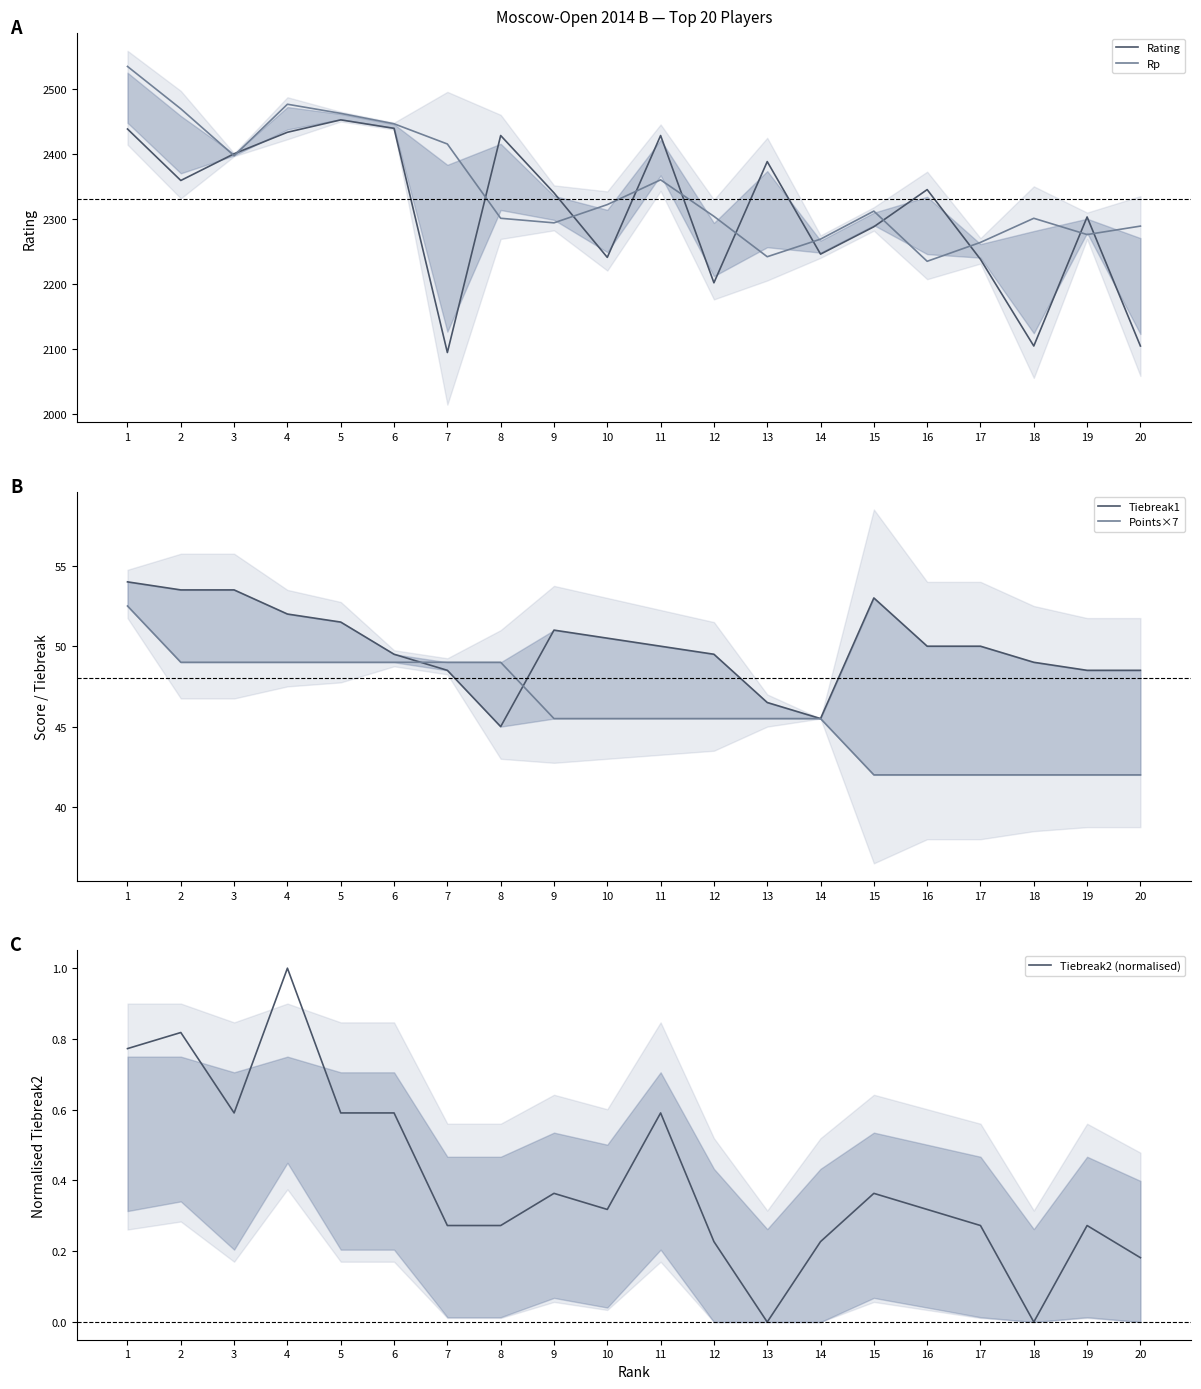

List the labels in order of Tiebreak1 value, smallest first.

8, 14, 13, 7, 19, 20, 18, 6, 12, 11, 16, 17, 10, 9, 5, 4, 15, 2, 3, 1